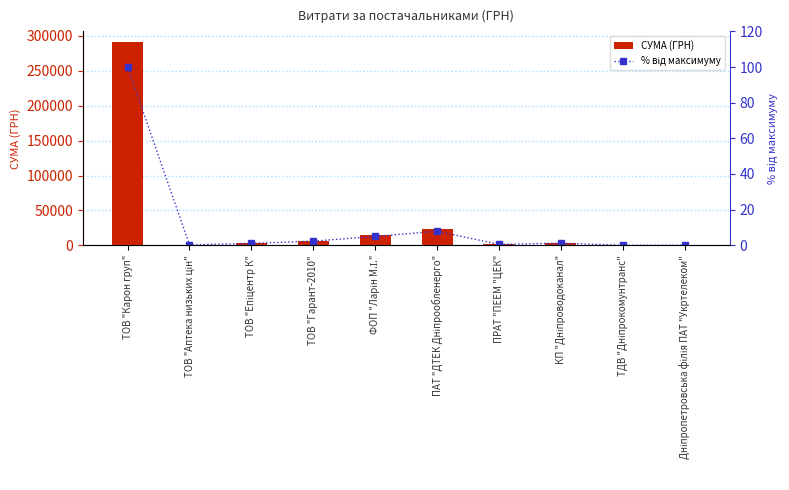

Reading right to left, extract all data points from this chart.

СУМА (ГРН): 133.9	135.7	3610.5	1334.3	23050.6	14643.9	6624.2	3122.0	716.1	291996.0
% від максимуму: 0.0	0.0	1.2	0.5	7.9	5.0	2.3	1.1	0.2	100.0